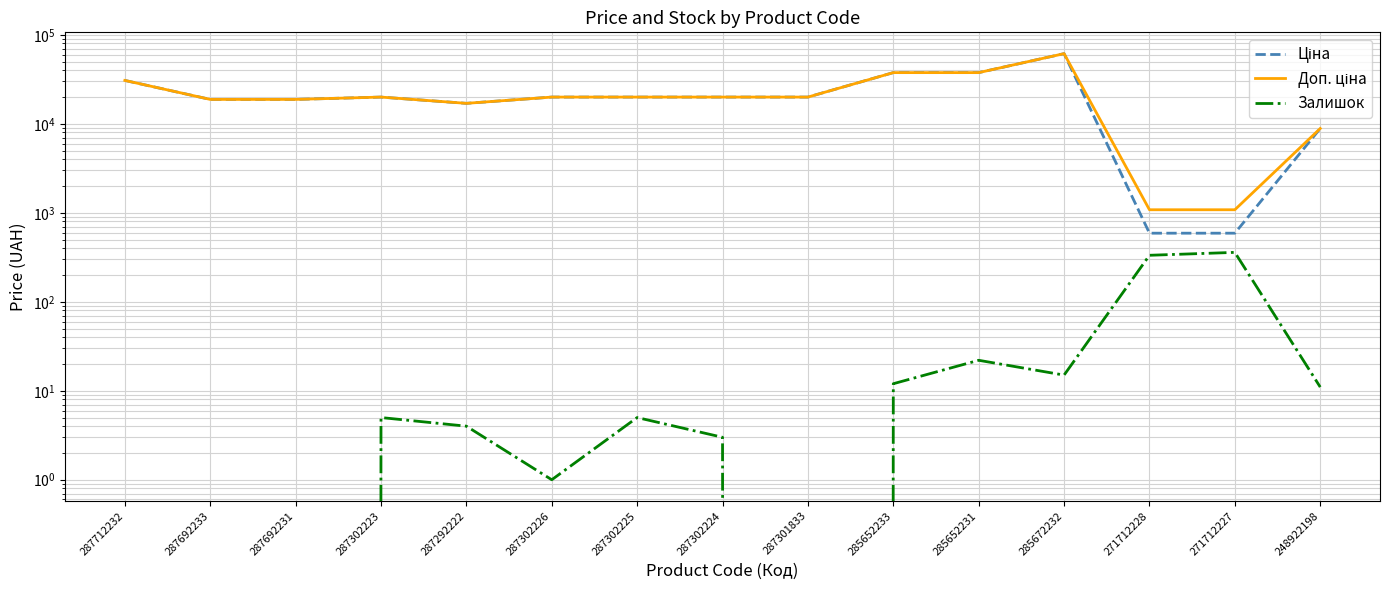

At how many categories does at least one series exceed 51079?

1